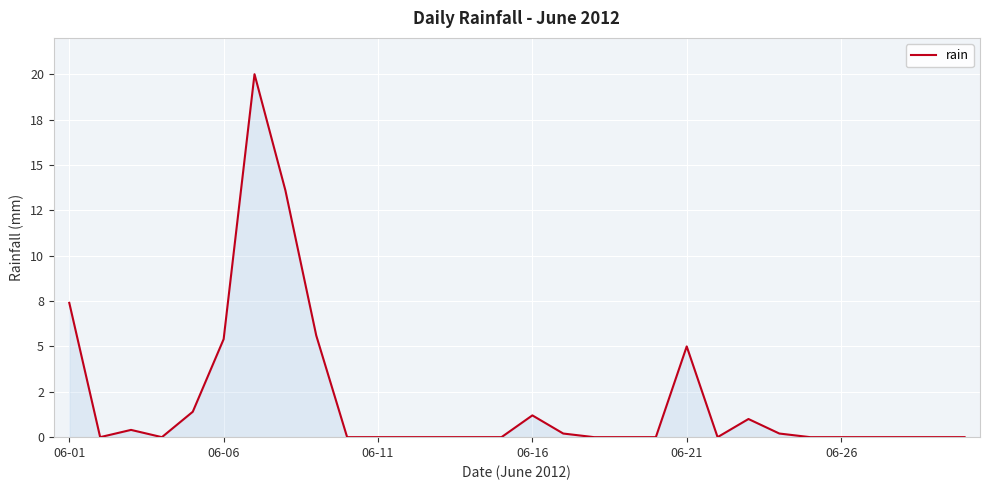

What is the sum of all values?

61.4